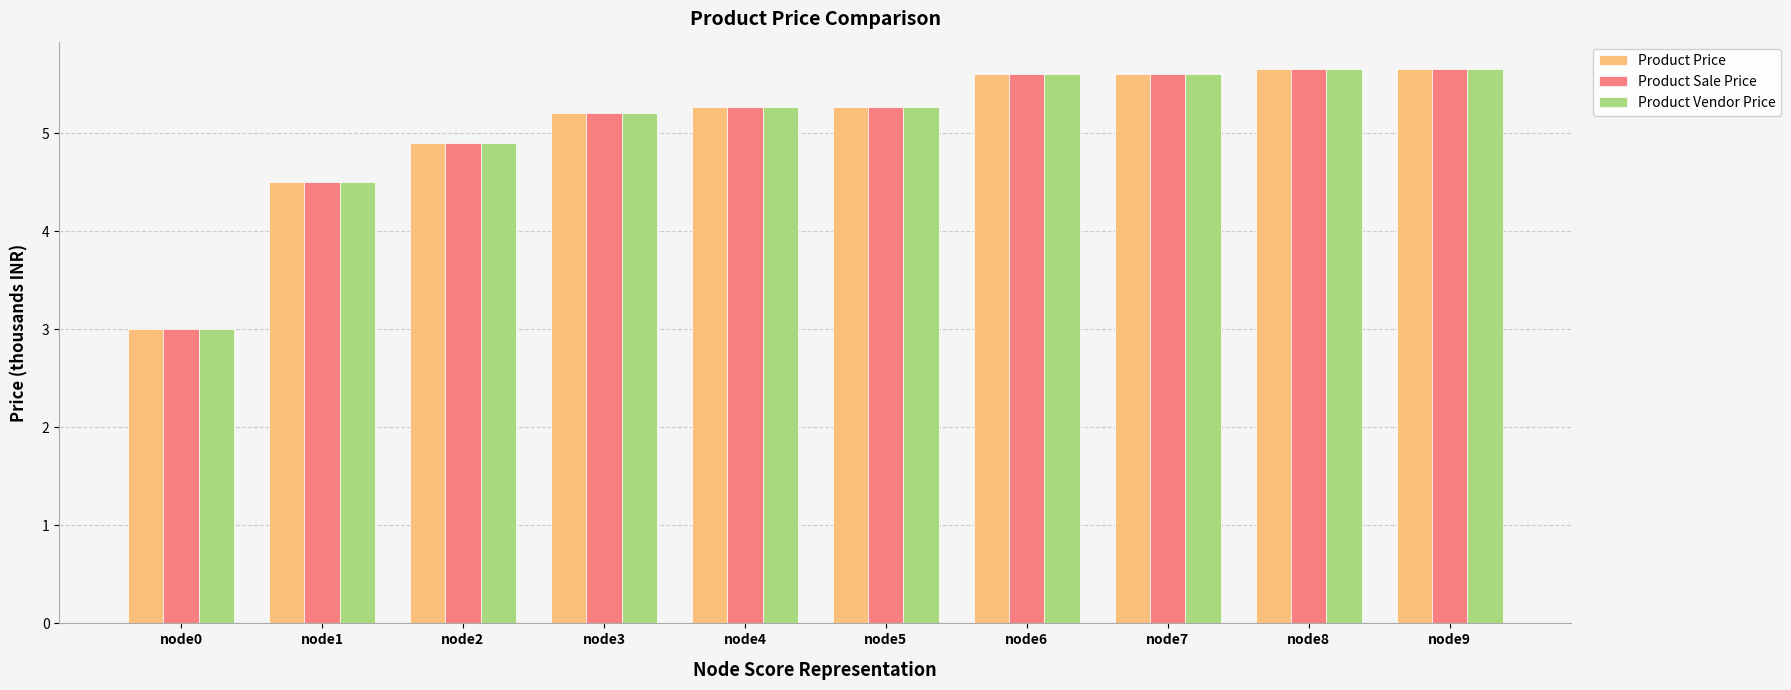

How many data points in Product Vendor Price are less than 5?

3